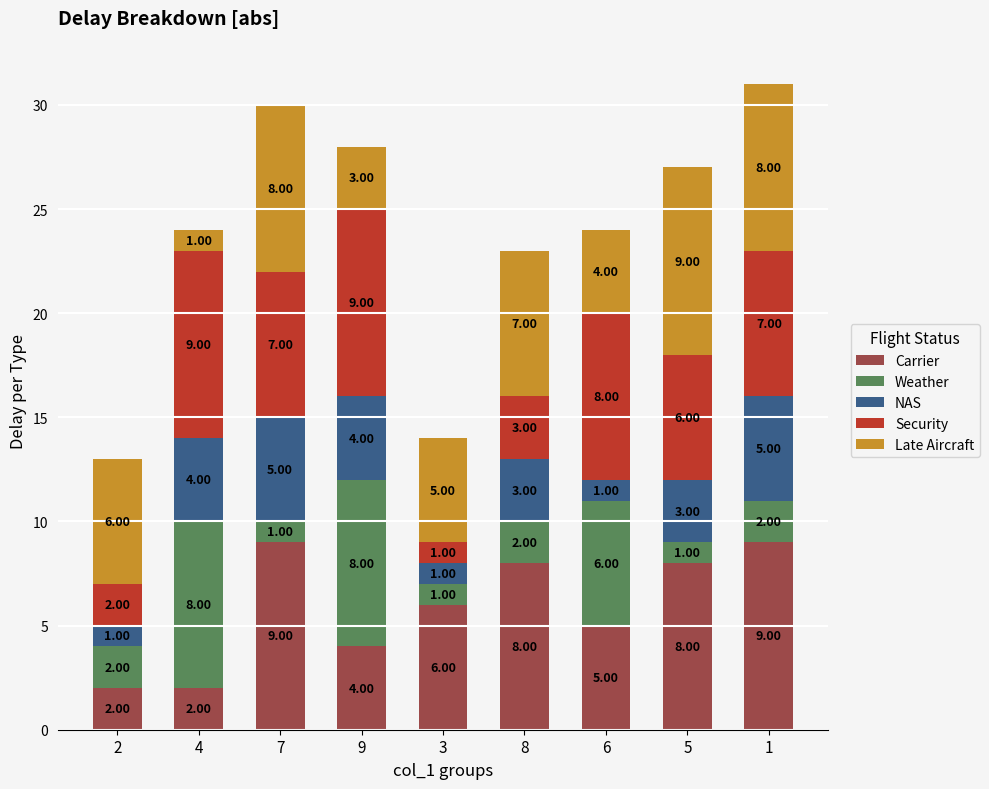

What is the sum of the Carrier values at 8 and 5?

16